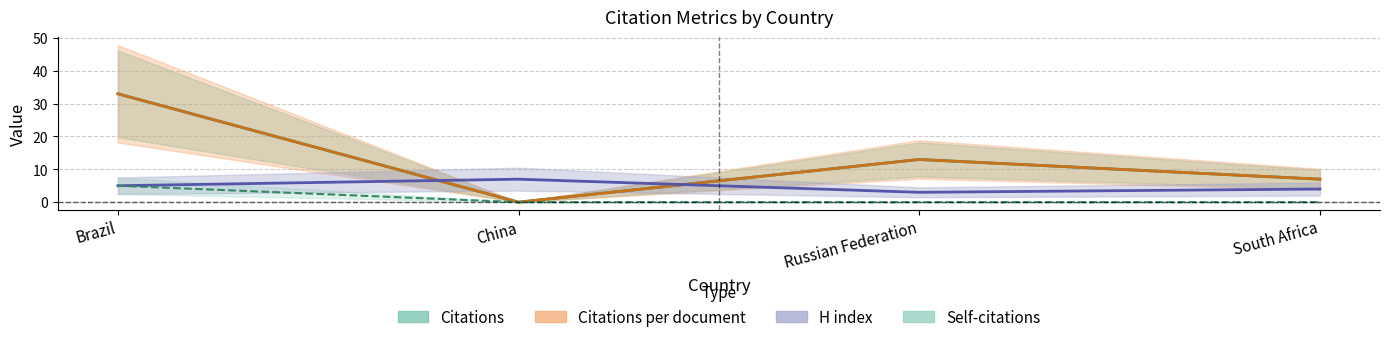

Which series has the widest spread of values?

Citations